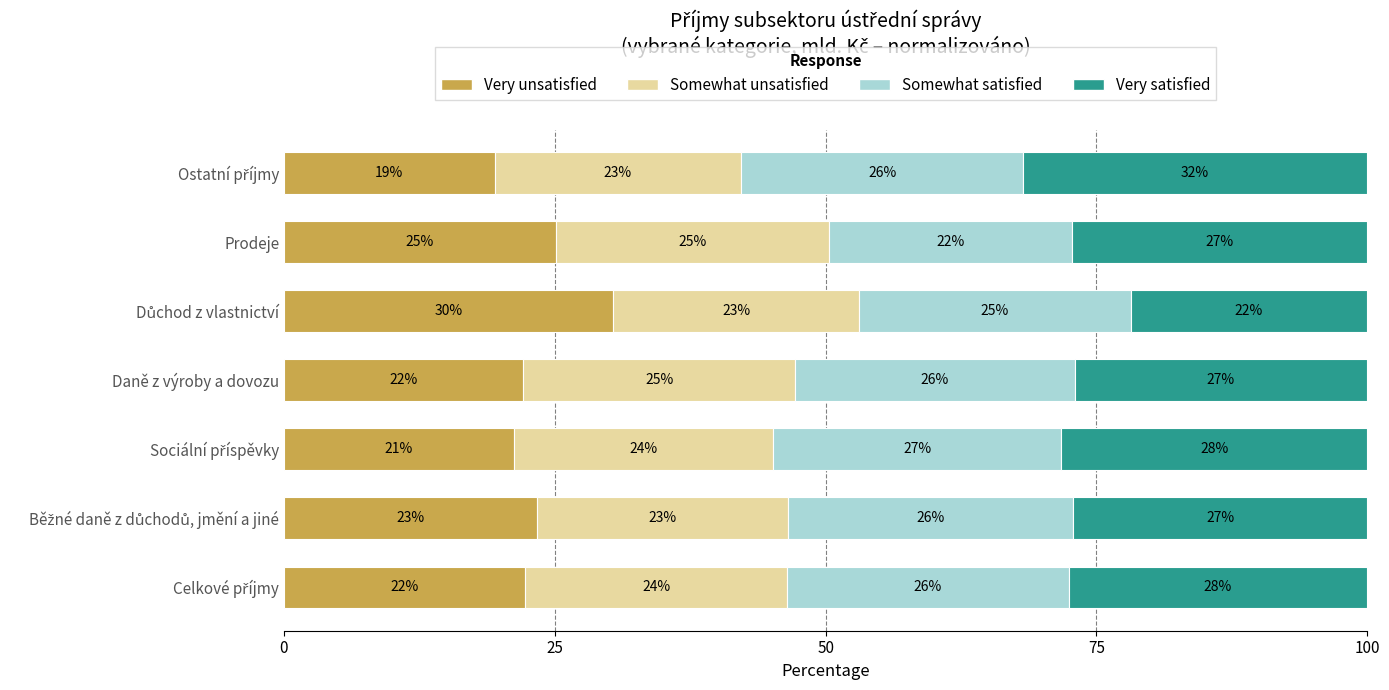

What is the minimum value for Very unsatisfied?

19.4